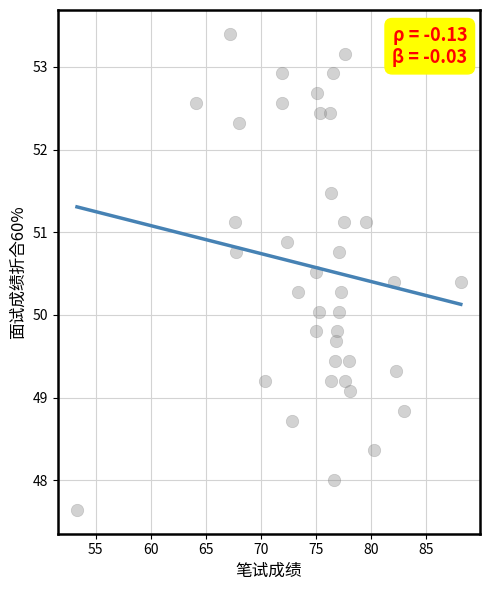

What is the range of X values (max minus min)?

34.9